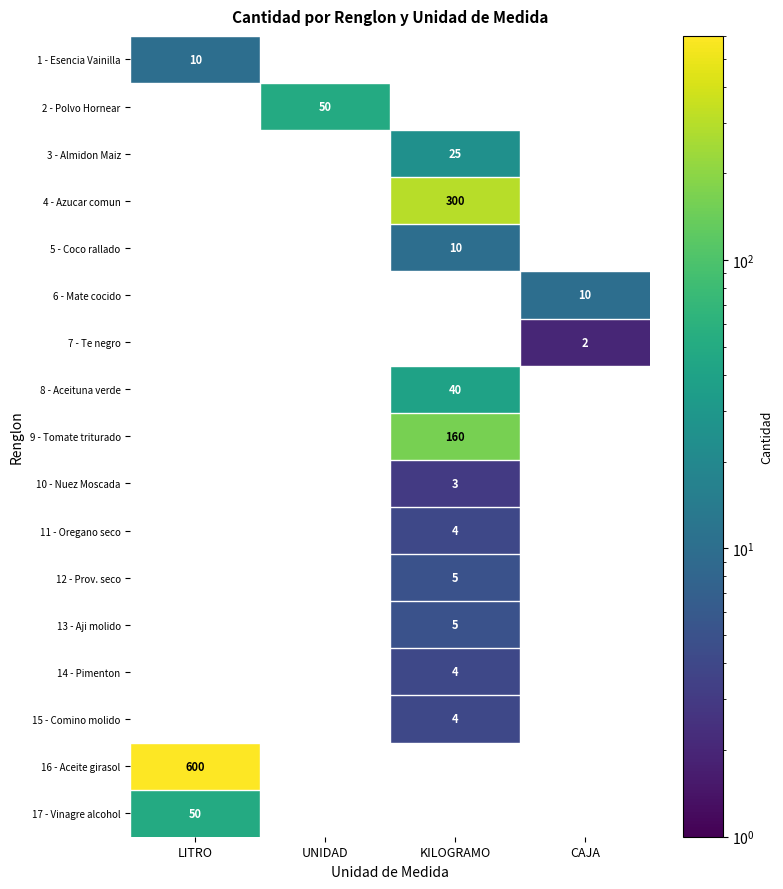

Is it true that 13 - Aji molido equals 3 at LITRO?

False